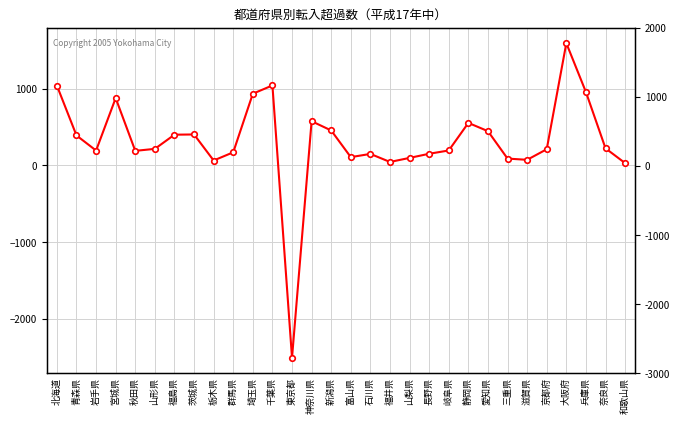

Rank the categories by value from lowest to highest.

東京都, 和歌山県, 福井県, 栃木県, 滋賀県, 三重県, 山梨県, 富山県, 石川県, 長野県, 群馬県, 秋田県, 岩手県, 岐阜県, 京都府, 山形県, 奈良県, 青森県, 福島県, 茨城県, 愛知県, 新潟県, 静岡県, 神奈川県, 宮城県, 埼玉県, 兵庫県, 北海道, 千葉県, 大阪府